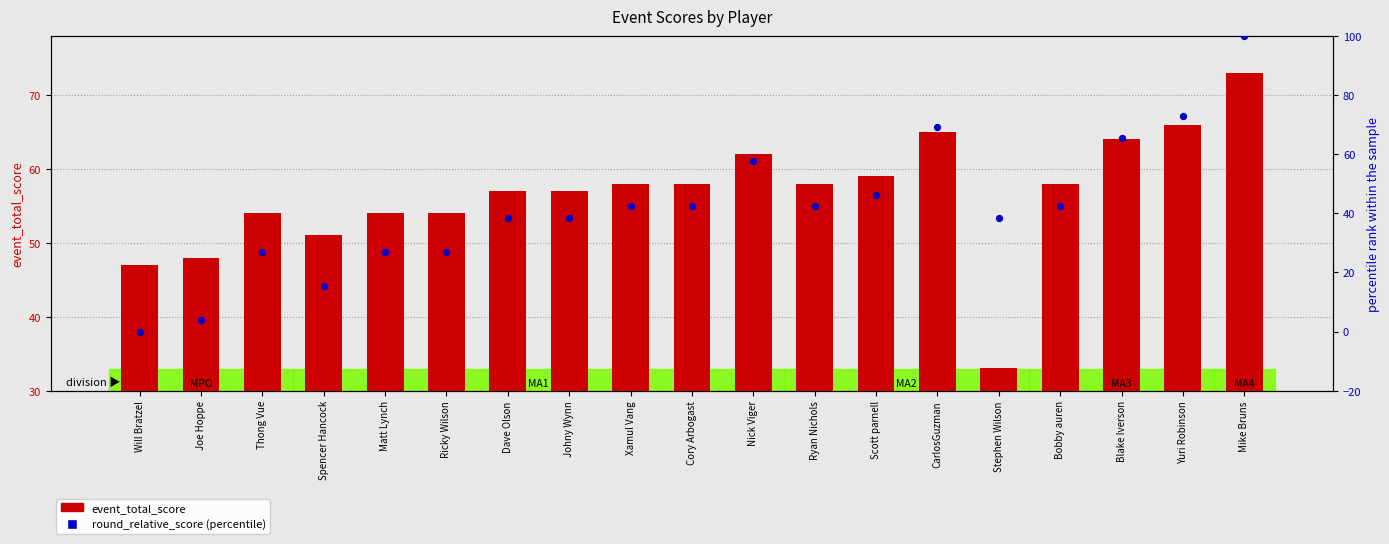

Which series has the largest total across all categories?

event_total_score